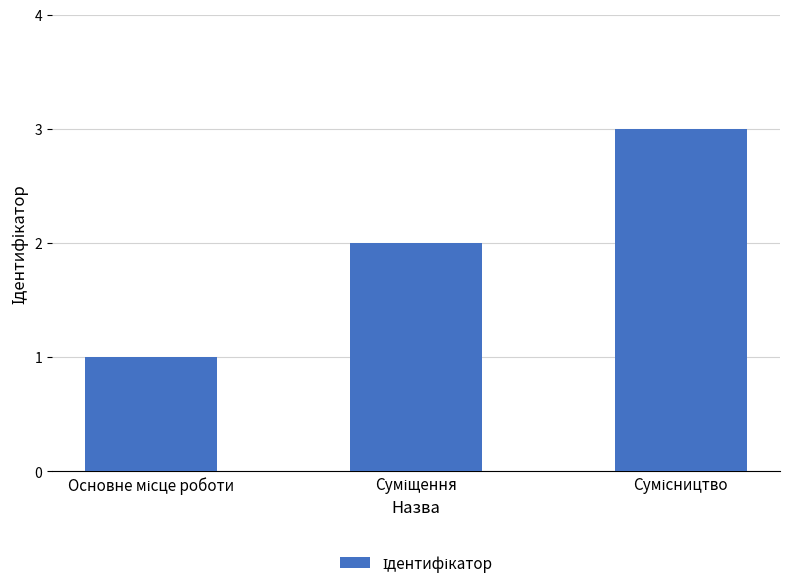

What is the sum of all values?

6